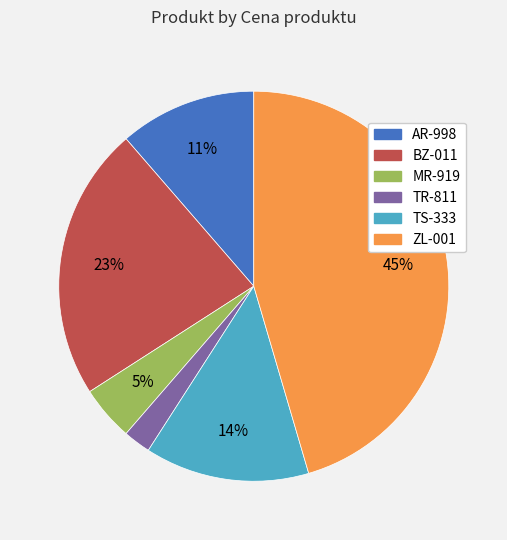

Count the number of slices in the pie.

6